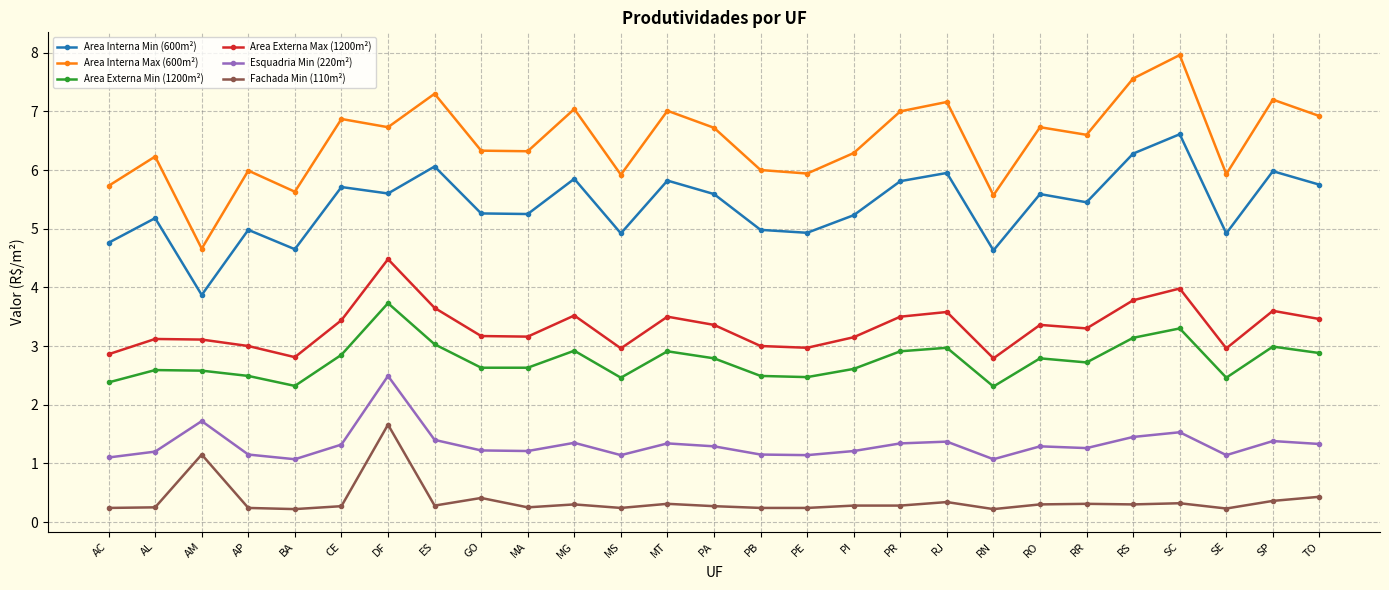

What is the label of the 8th point from the left?

ES